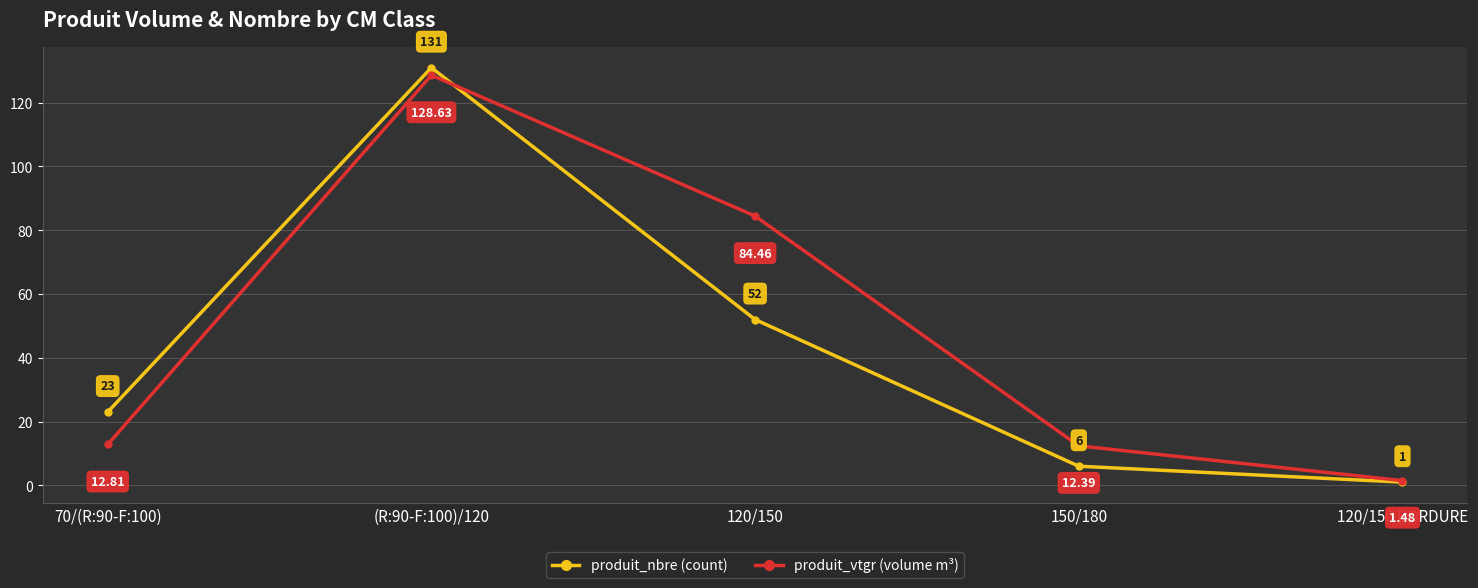

At which category is the sum across all series the highest?

(R:90-F:100)/120